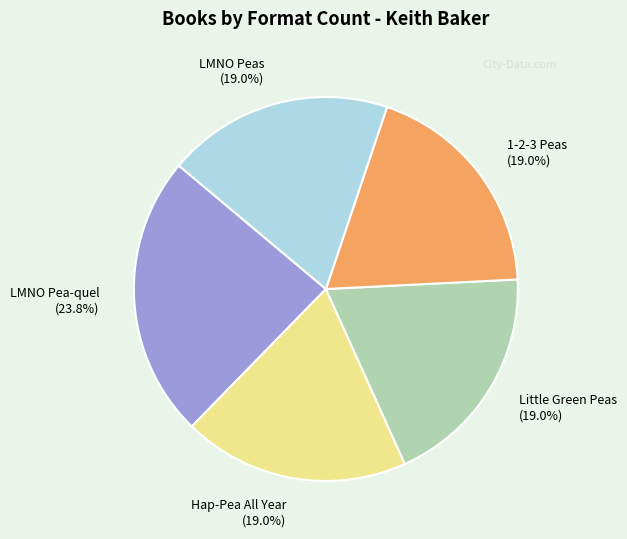

The LMNO Pea-quel slice represents 17% of the pie. True or false?

False